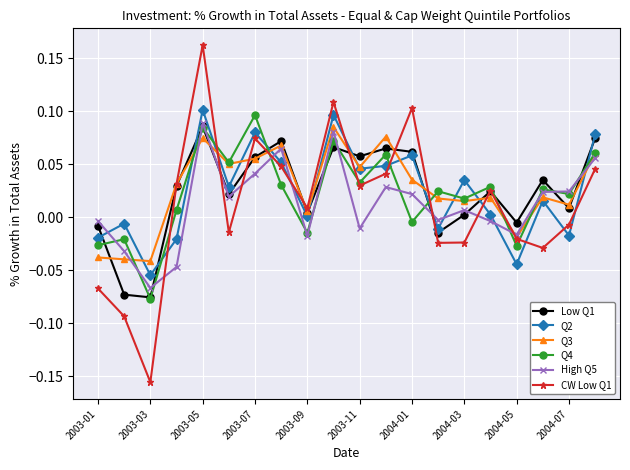

True or false: Q2 and Q4 intersect in this chart.

True